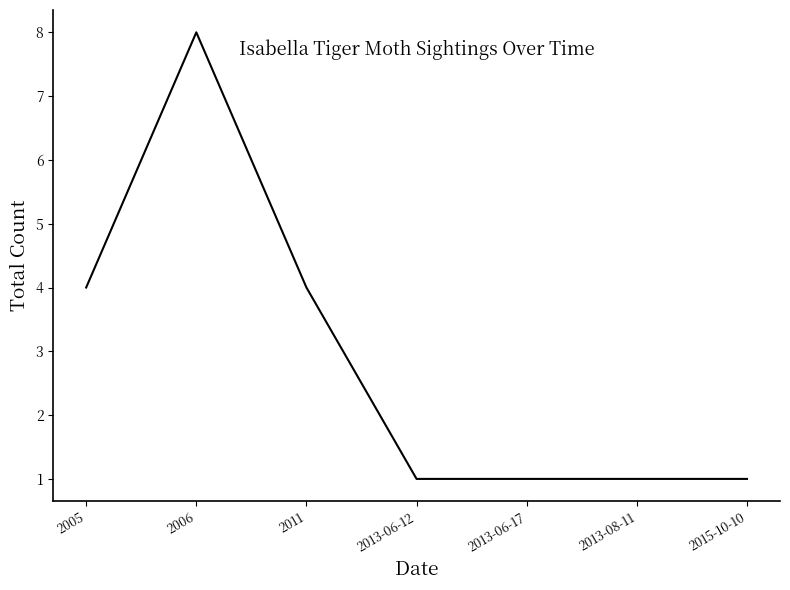

Is this an area chart (filled region under the line)?

No